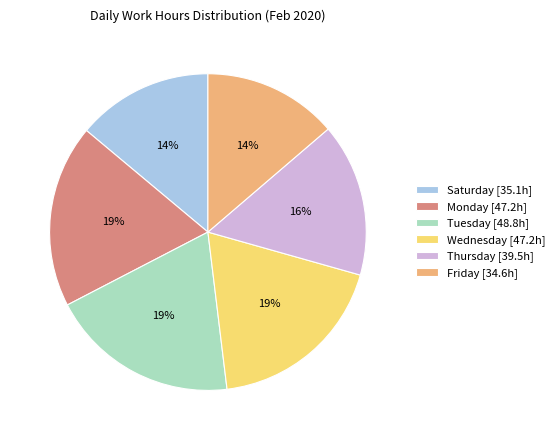

What percentage is the Thursday [39.5h] slice, to the nearest percent?

16%